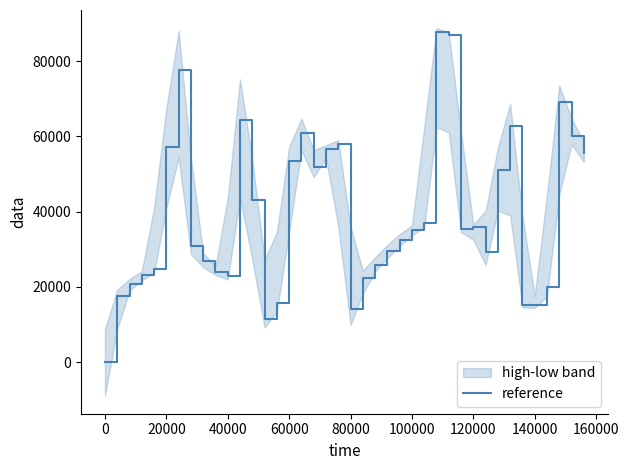

True or false: reference has a value of 9809.6 at 140000.

False